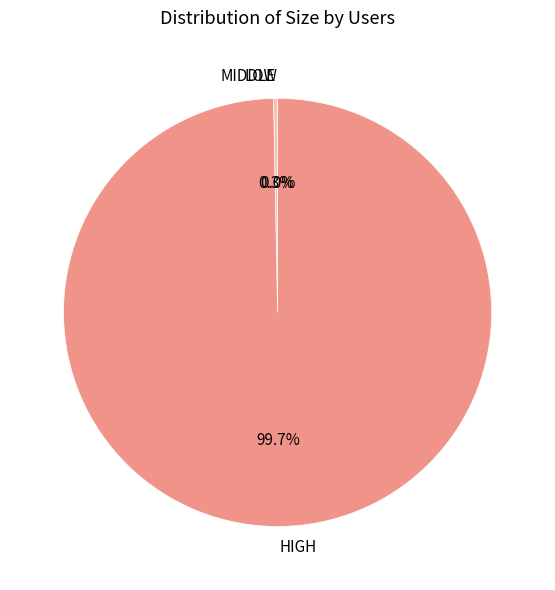

Which has a higher value, MIDDLE or HIGH?

HIGH